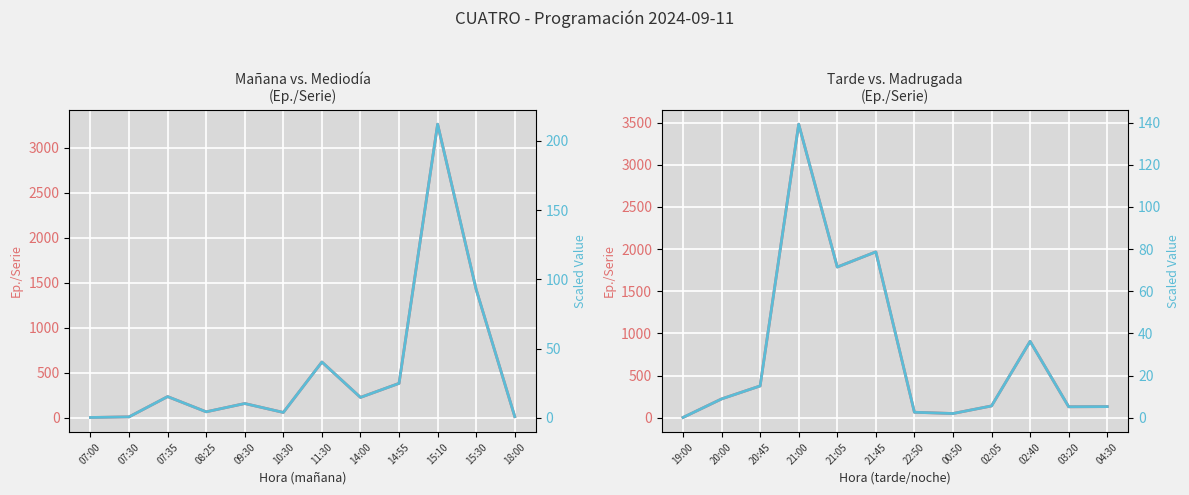

True or false: Ep./Serie (evening) and Scaled (evening) cross at least once.

False